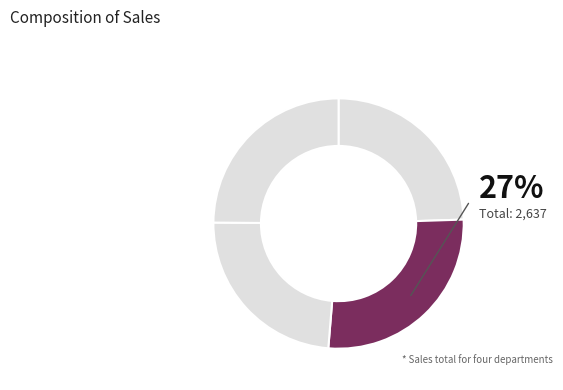

To the nearest percent, what is the difference between the Отдел2 and Отдел1 slice percentages?

2%